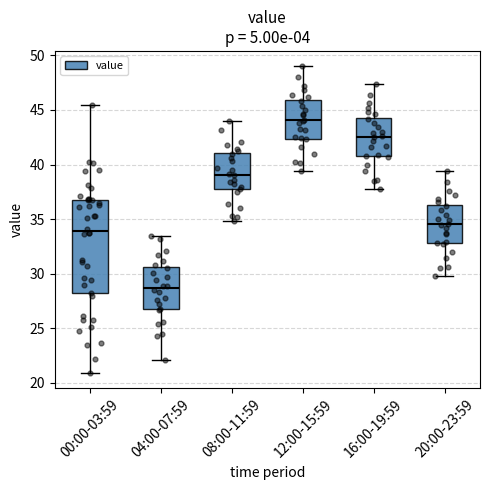

Which box is the tallest, from its lower edge to its upper edge?

00:00-03:59